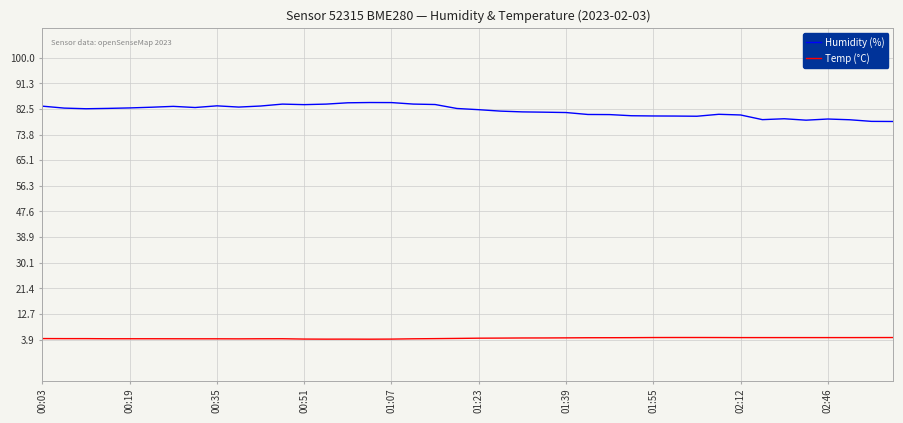

What are all the series names shown in the legend?

Humidity (%), Temp (°C)